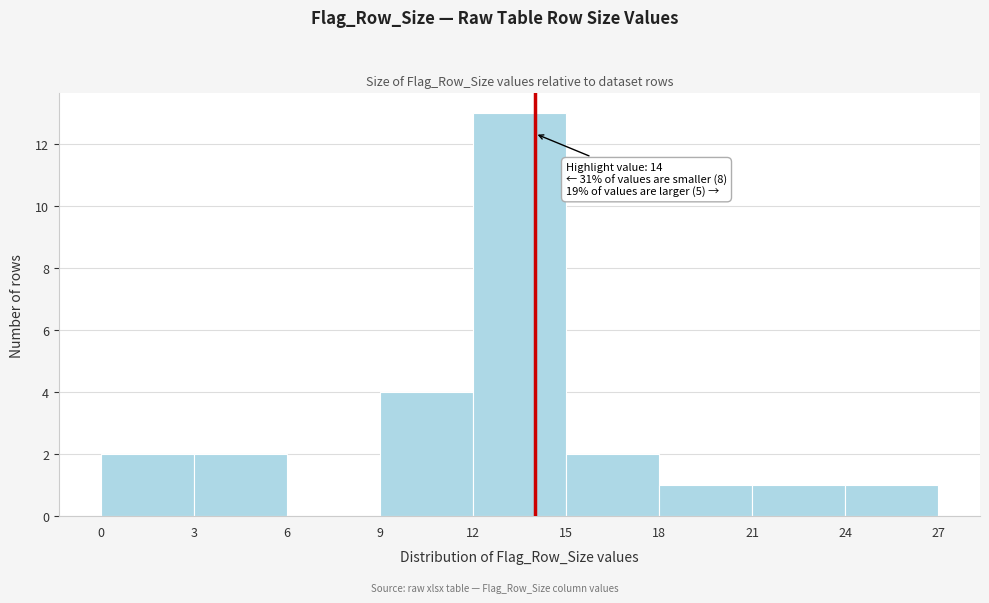

Which range on the x-axis has the tallest bar?

12 to 15